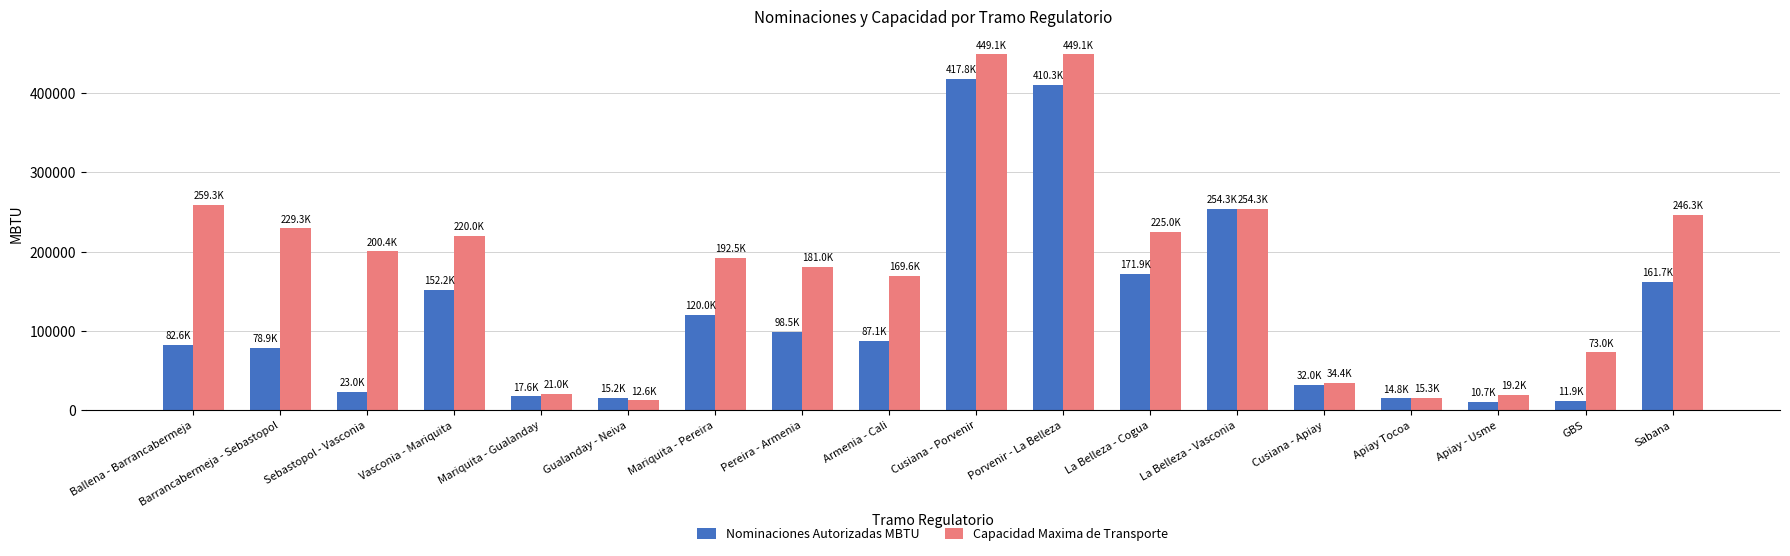

Is it true that Capacidad Maxima de Transporte equals 112739.8 at Sabana?

False